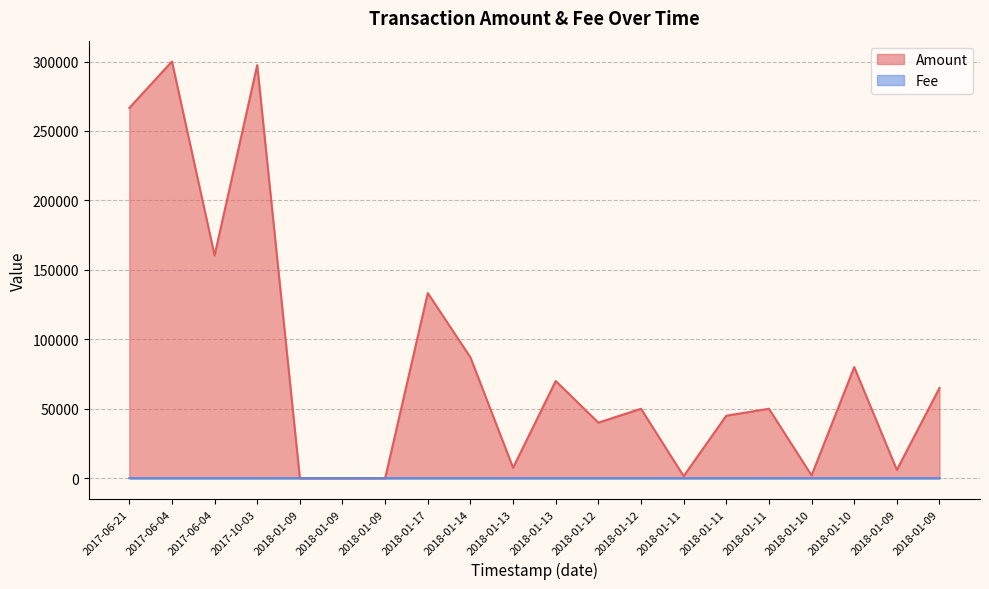

What is the sum of the Fee values at 2018-01-10 and 2018-01-09?

2.0